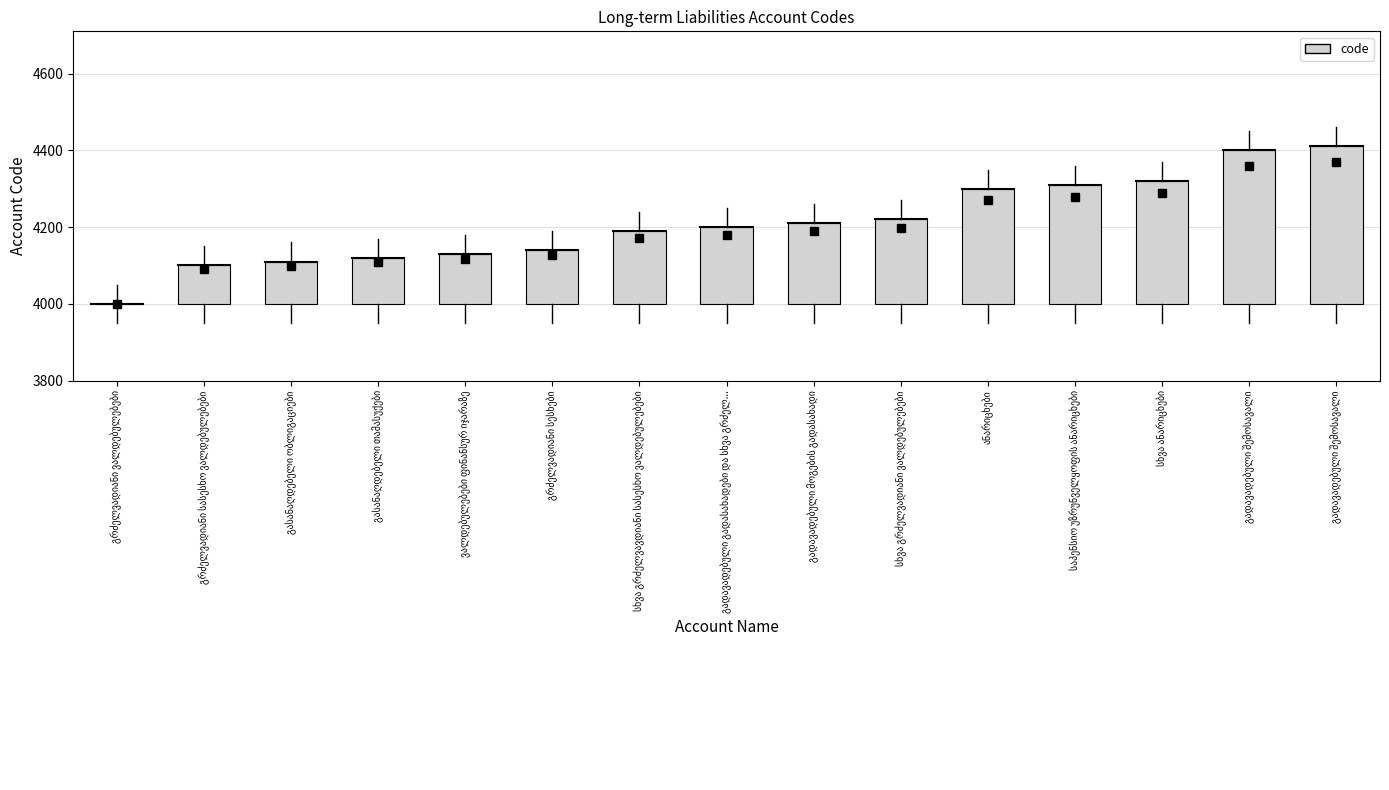

What is the maximum value shown in the chart?

4410